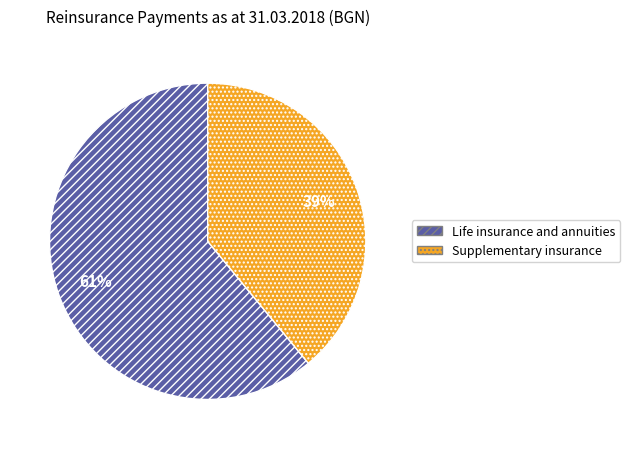

Combined, do Supplementary insurance and Life insurance and annuities account for over 50%?

Yes